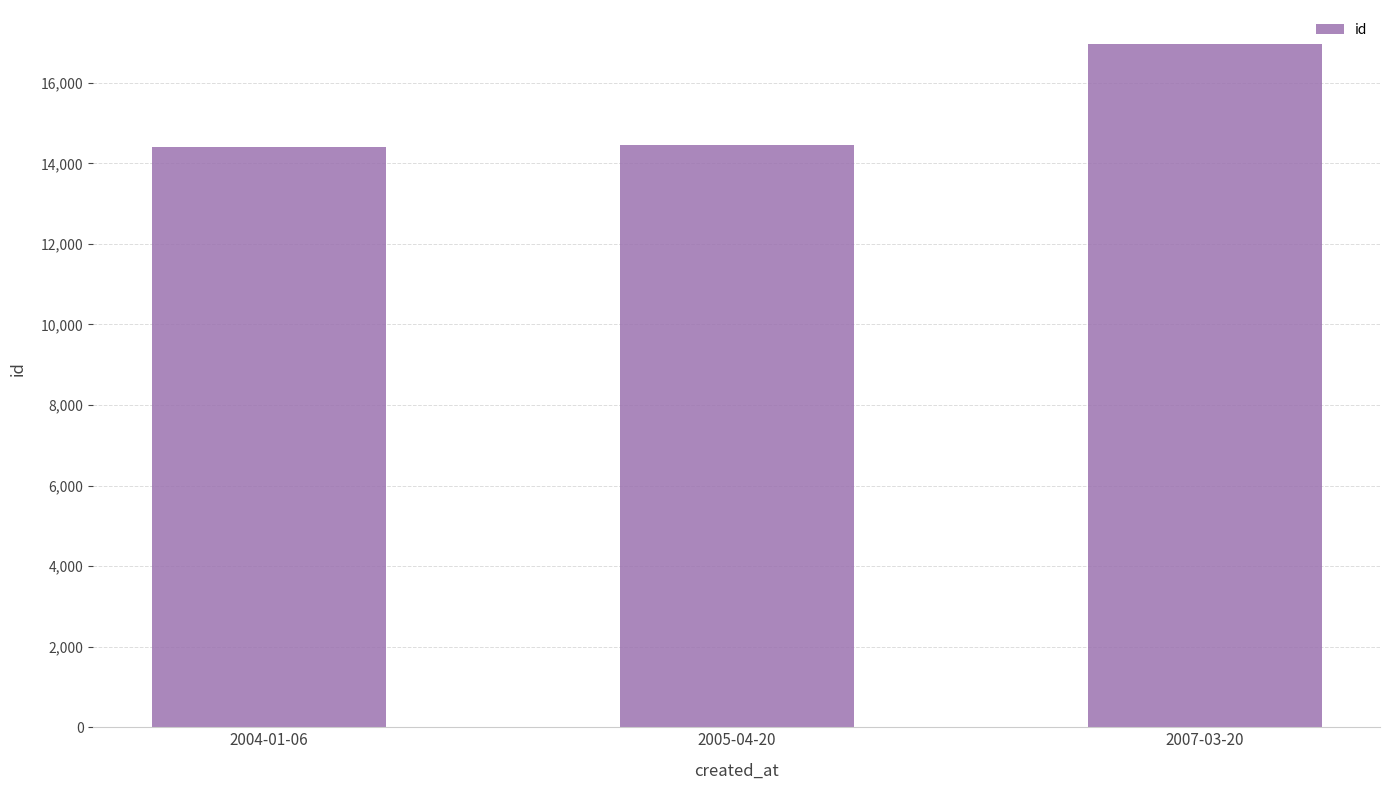

What is the ratio of the value at 2007-03-20 to the value at 2005-04-20?

1.2